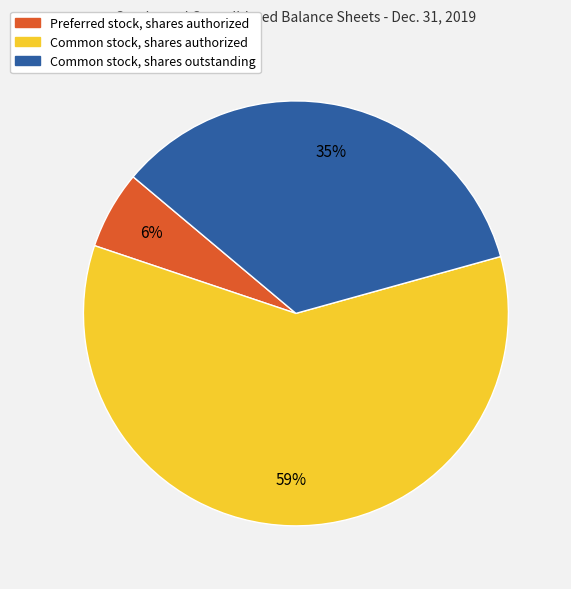

What is the majority slice?

Common stock, shares authorized